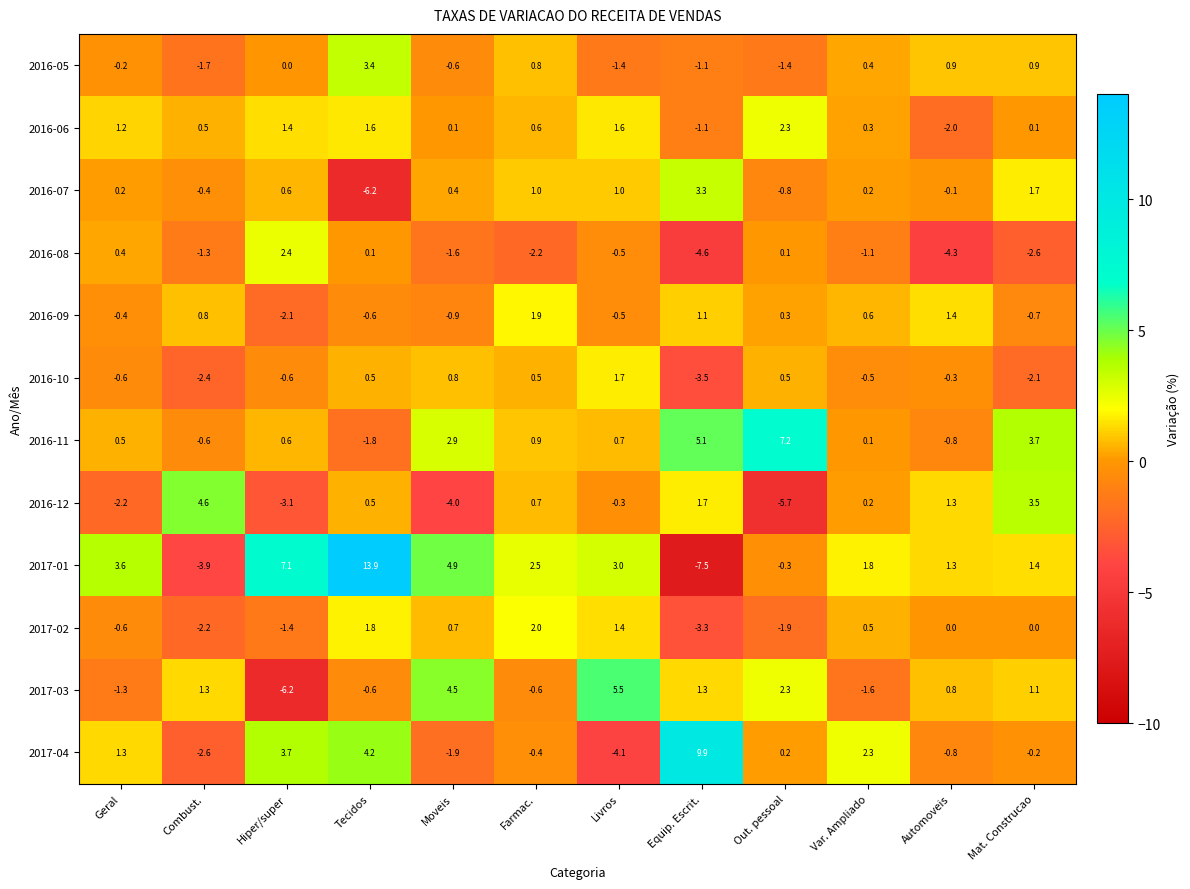

Count the number of categories in the chart.

12